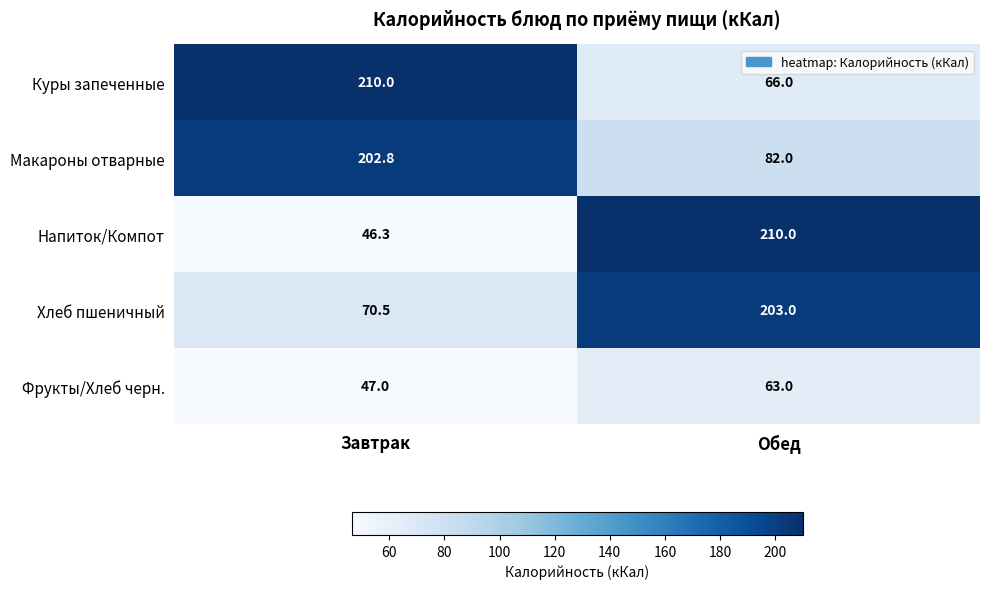

What is the minimum value shown in the chart?

46.3